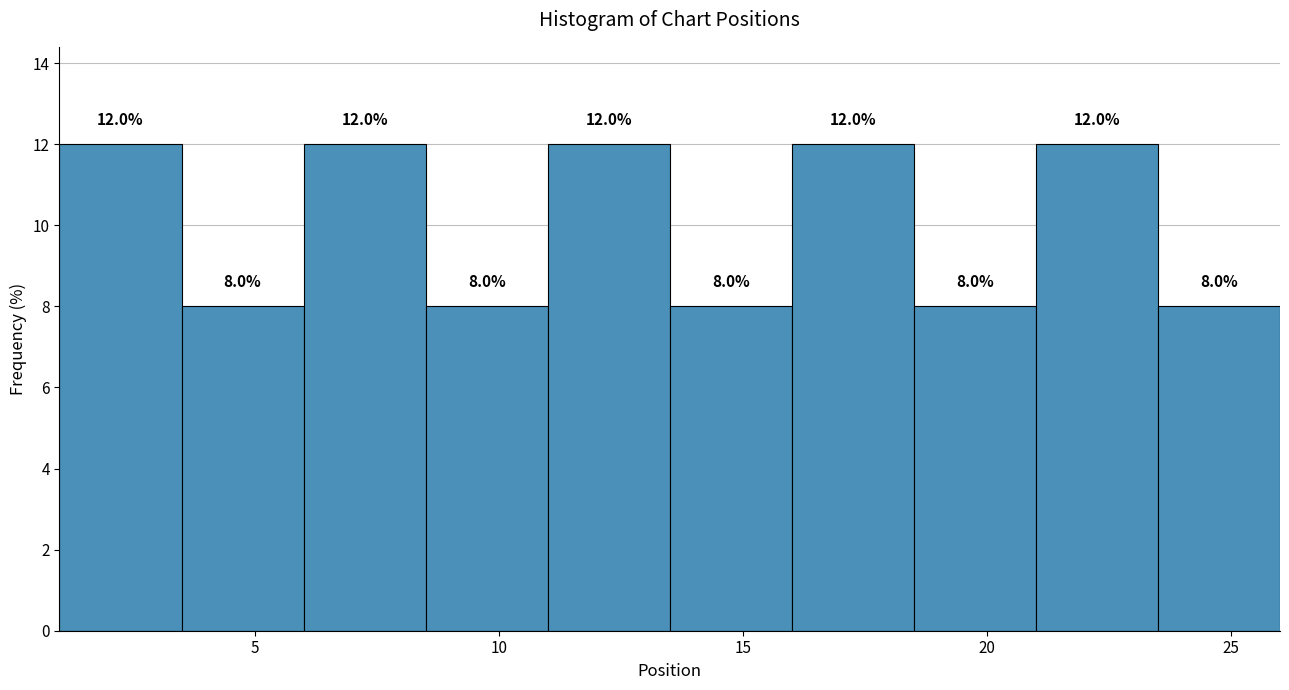

What is the height of the bar covering 13.5 to 16.0 on the x-axis?

8.0